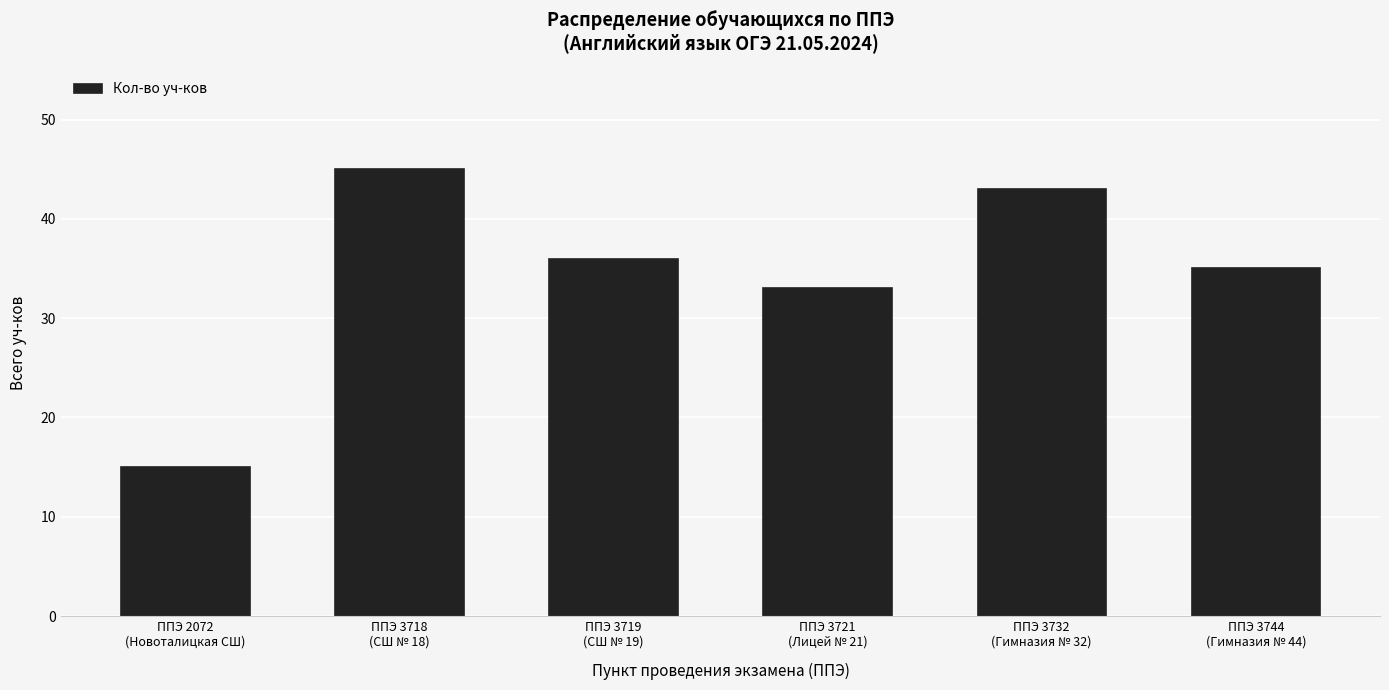

Are the bars grouped side by side (vs. stacked)?

No